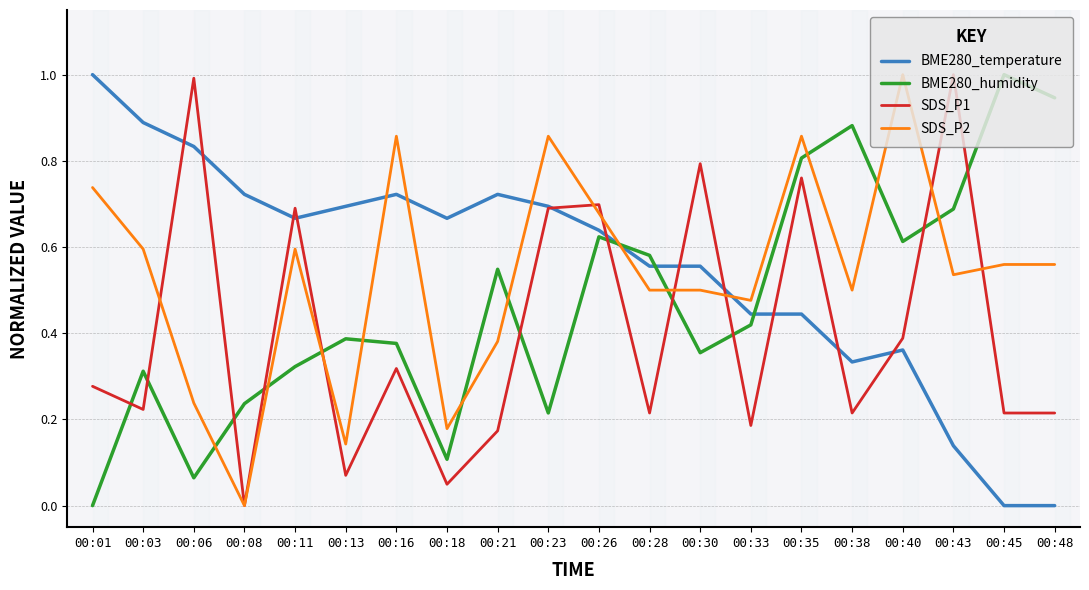

After their last crossing, which series has the higher values: BME280_temperature or SDS_P2?

SDS_P2